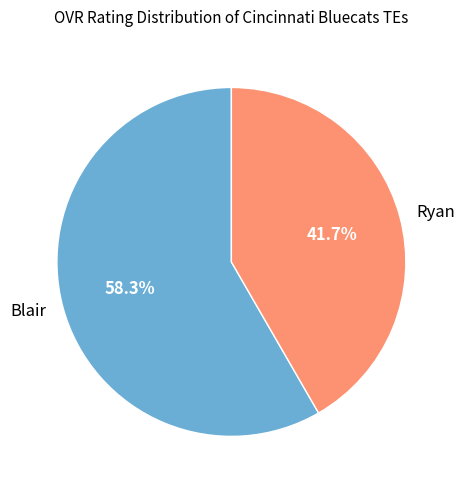

True or false: Ryan accounts for 42% of the total.

True